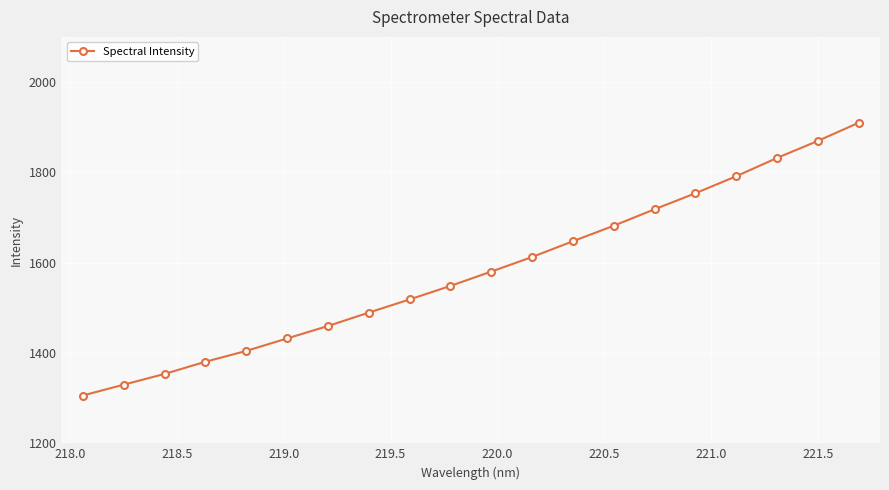

What is the difference between the maximum and minimum values?

604.0